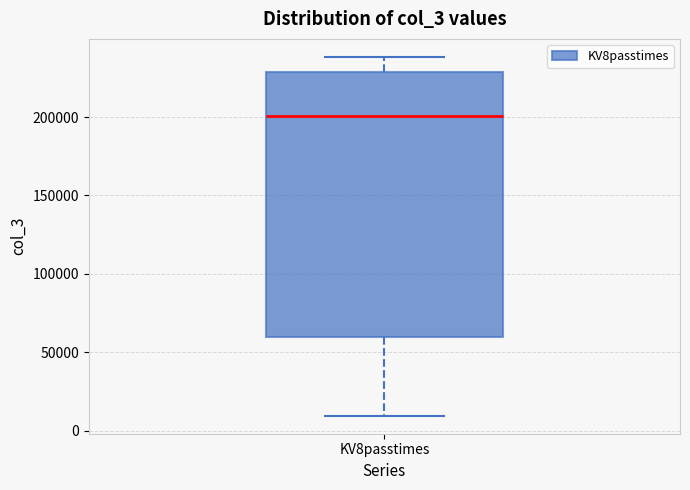

Read this box plot against the y-axis: the position of the median line, the range covered by the box, and the ends of both whiskers. The values are not printed on the chart, so give them approximately, as read against the axis.

median 200000, box 60000 to 230000, whiskers 10000 to 240000